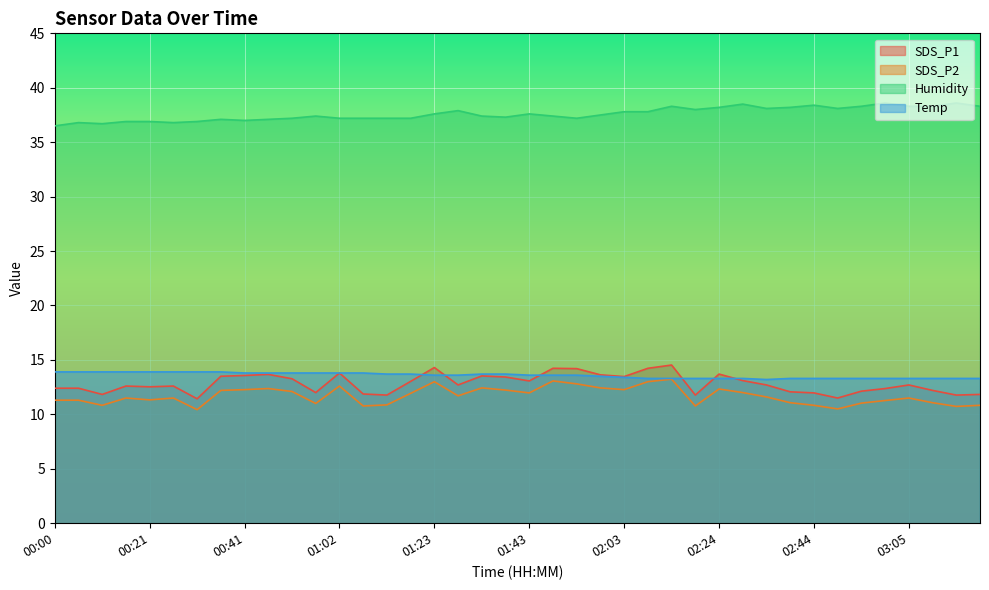

True or false: Temp and Humidity intersect in this chart.

False